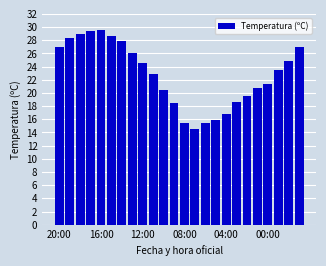

What is the sum of all values?

545.9